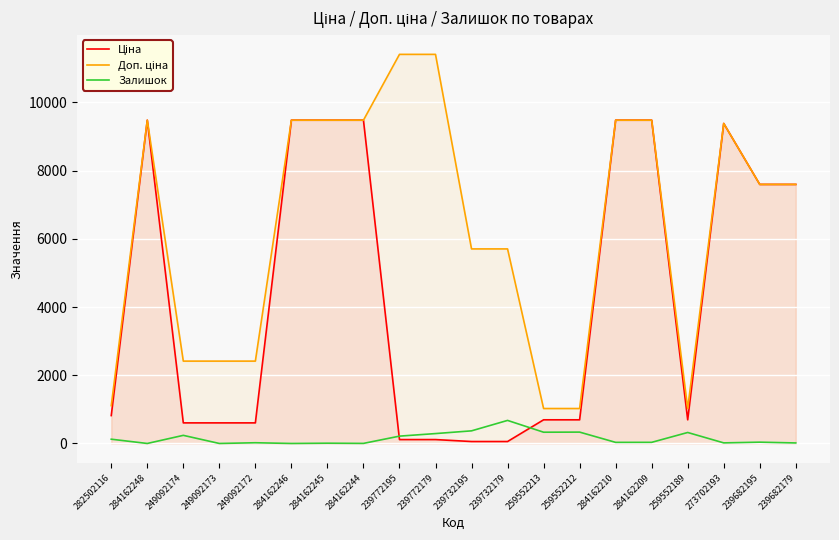

What is the difference between the maximum and minimum values in the Ціна series?

9423.0